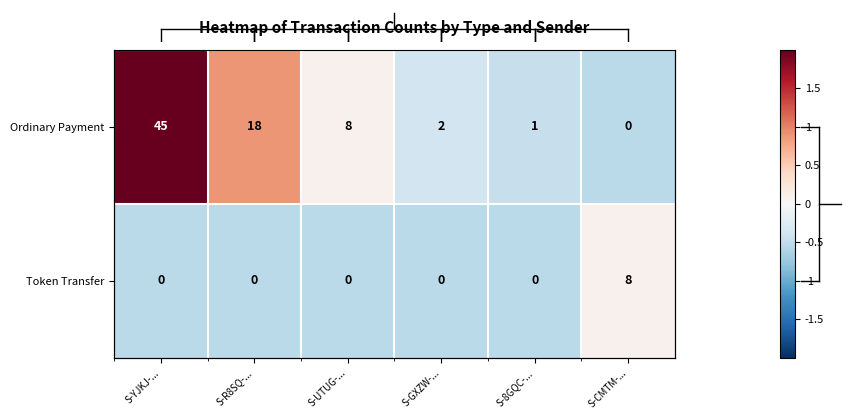

Which series changed the most between S-UTUG-... and S-CMTM-...?

Ordinary Payment